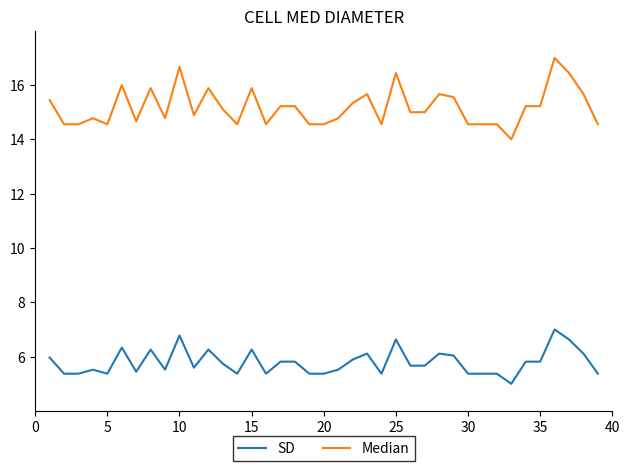

Rank the series by their average value, from lowest to highest.

SD, Median